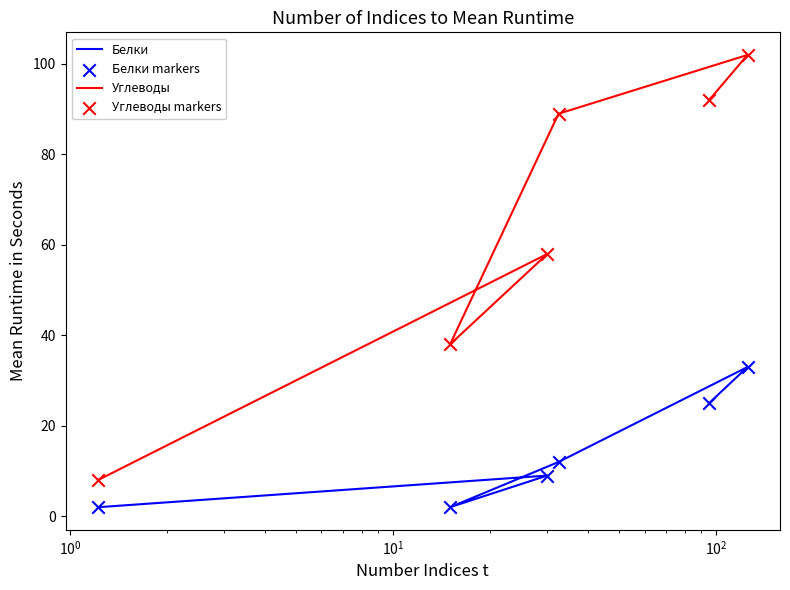

Which series has the widest spread of Y values?

Углеводы